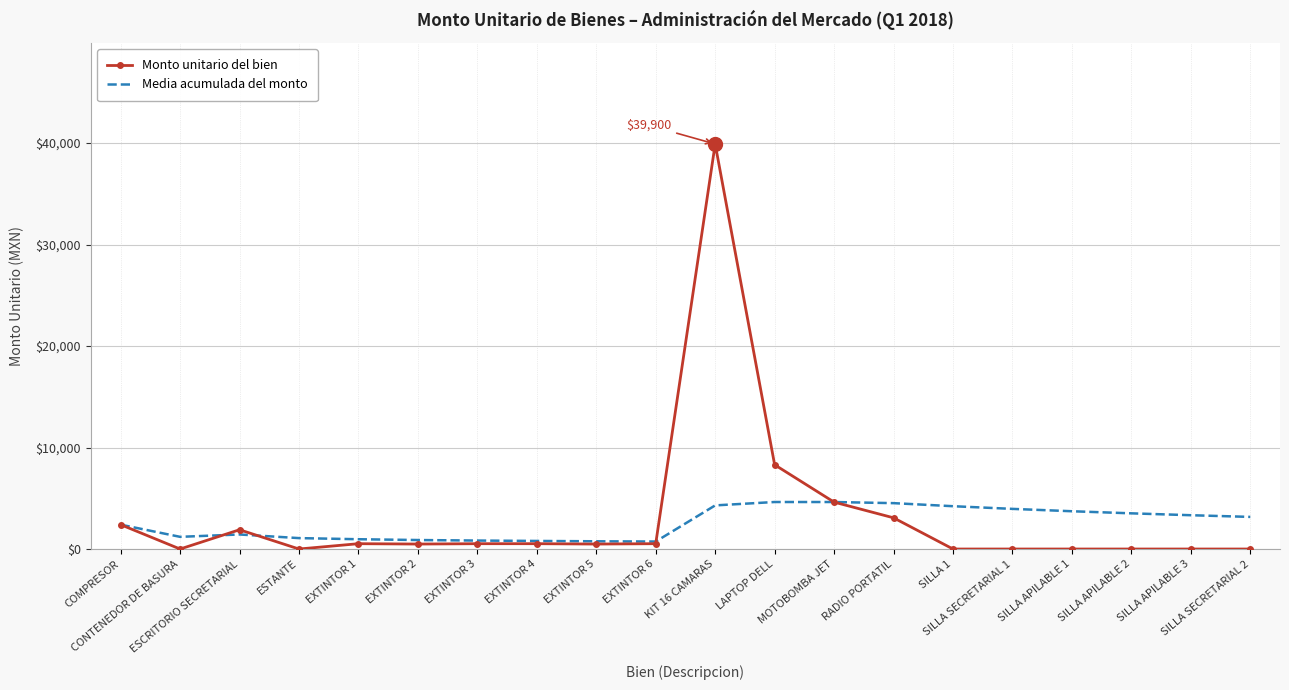

Which series has the widest spread of values?

Monto unitario del bien